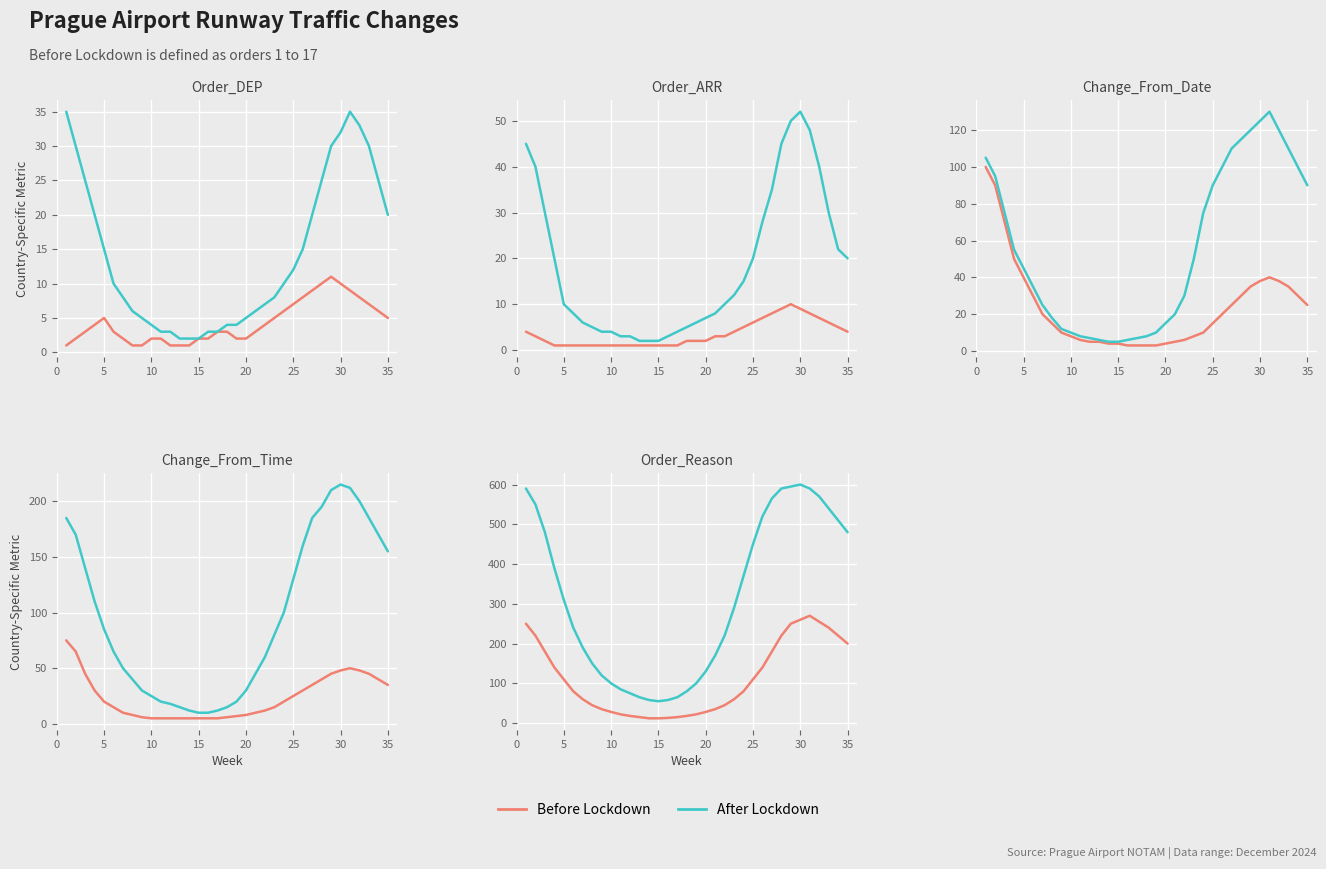

True or false: After Lockdown and Before Lockdown intersect in this chart.

False